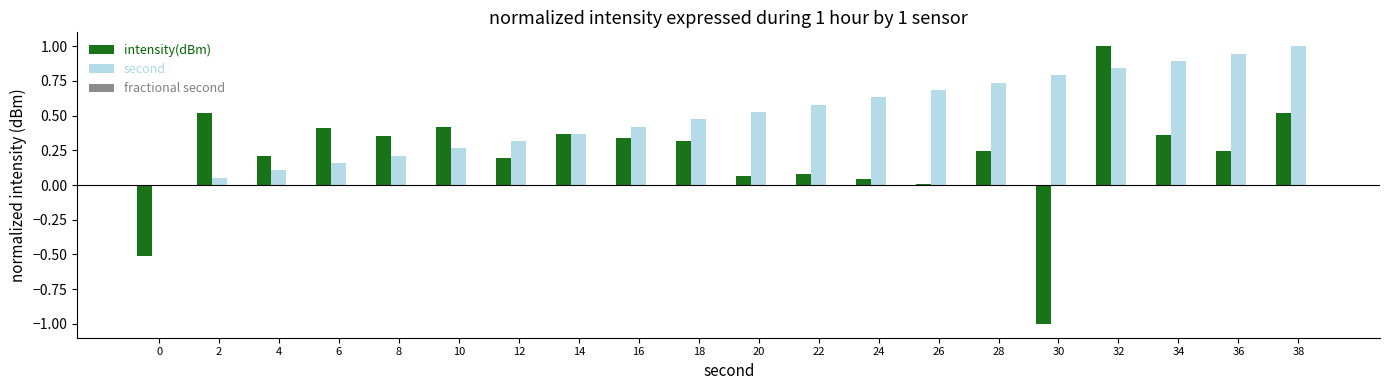

At which category is the sum across all series the highest?

32